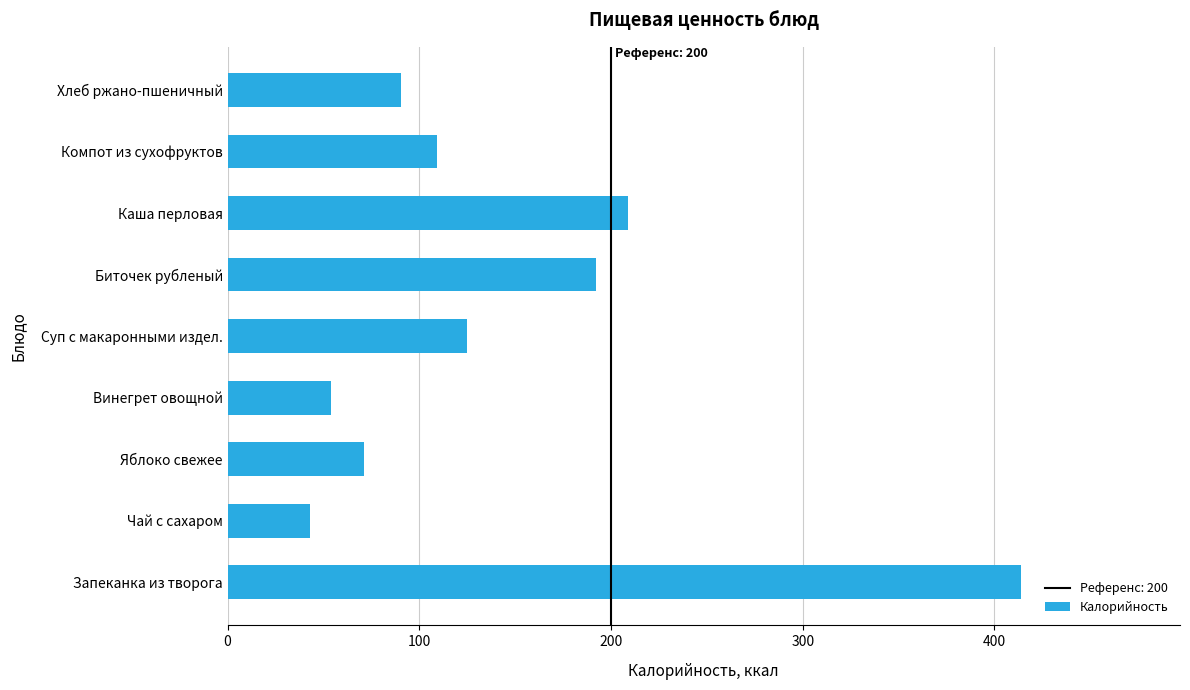

Reading bottom to top, extract all data points from this chart.

Запеканка из творога=414.0	Чай с сахаром=43.0	Яблоко свежее=71.0	Винегрет овощной=54.0	Суп с макаронными издел.=125.0	Биточек рубленый=192.4	Каша перловая=209.0	Компот из сухофруктов=109.0	Хлеб ржано-пшеничный=90.6